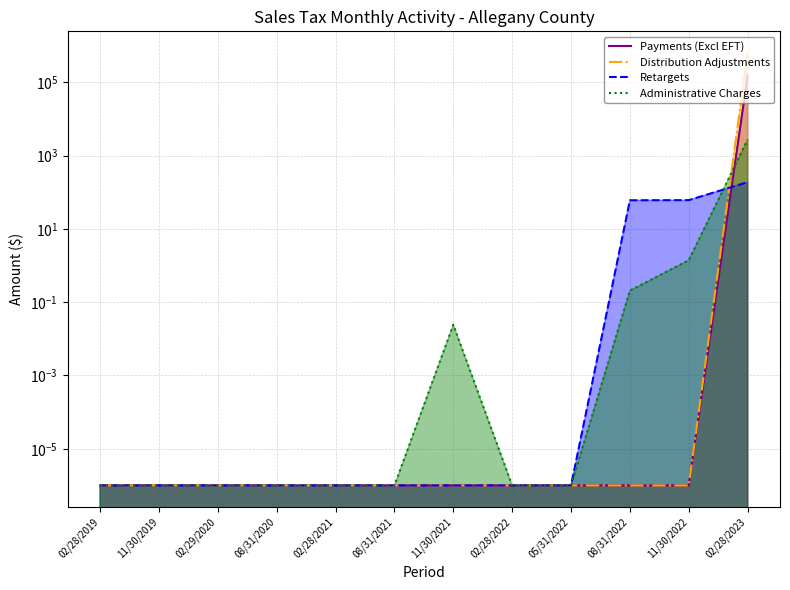

Between 11/30/2021 and 05/31/2022, which series saw the biggest shift?

Administrative Charges